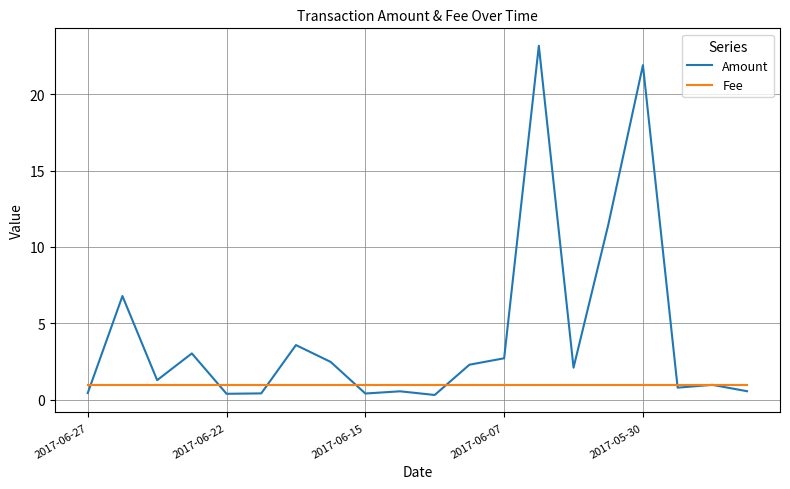

How many intersections are there between Fee and Amount?

6